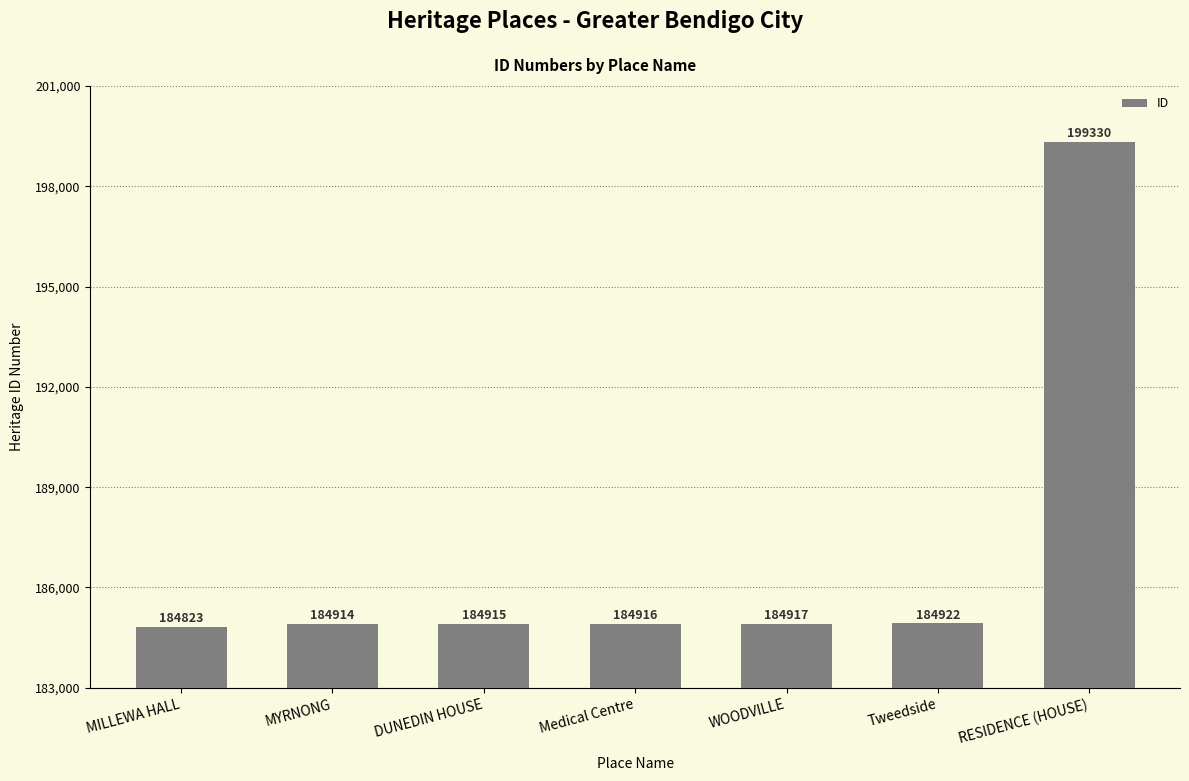

What is the sum of all values?

1308737